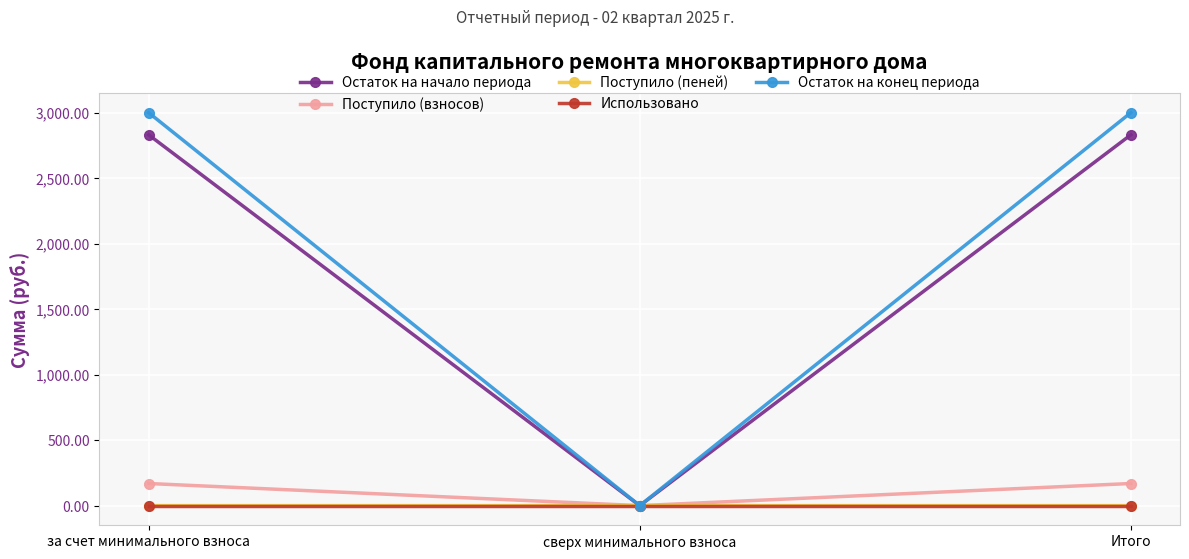

Which series has the largest range (max minus min)?

Остаток на конец периода